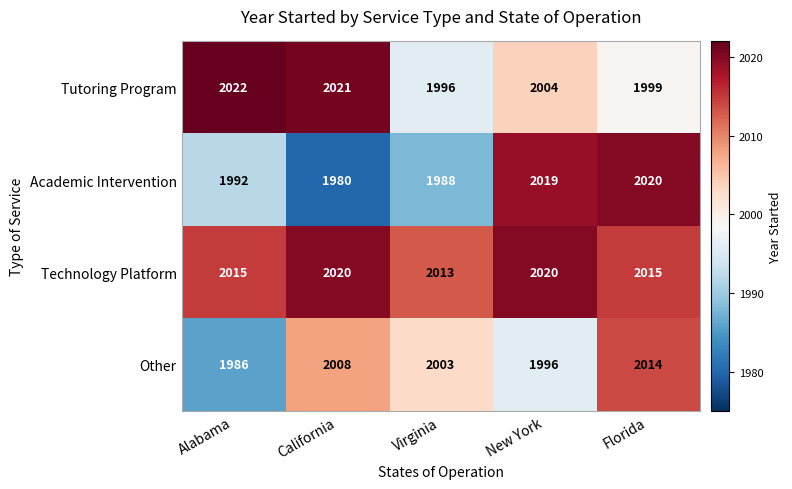

Reading left to right, transcribe all the data shown in this chart.

Tutoring Program: Alabama=2022	California=2021	Virginia=1996	New York=2004	Florida=1999
Academic Intervention: Alabama=1992	California=1980	Virginia=1988	New York=2019	Florida=2020
Technology Platform: Alabama=2015	California=2020	Virginia=2013	New York=2020	Florida=2015
Other: Alabama=1986	California=2008	Virginia=2003	New York=1996	Florida=2014